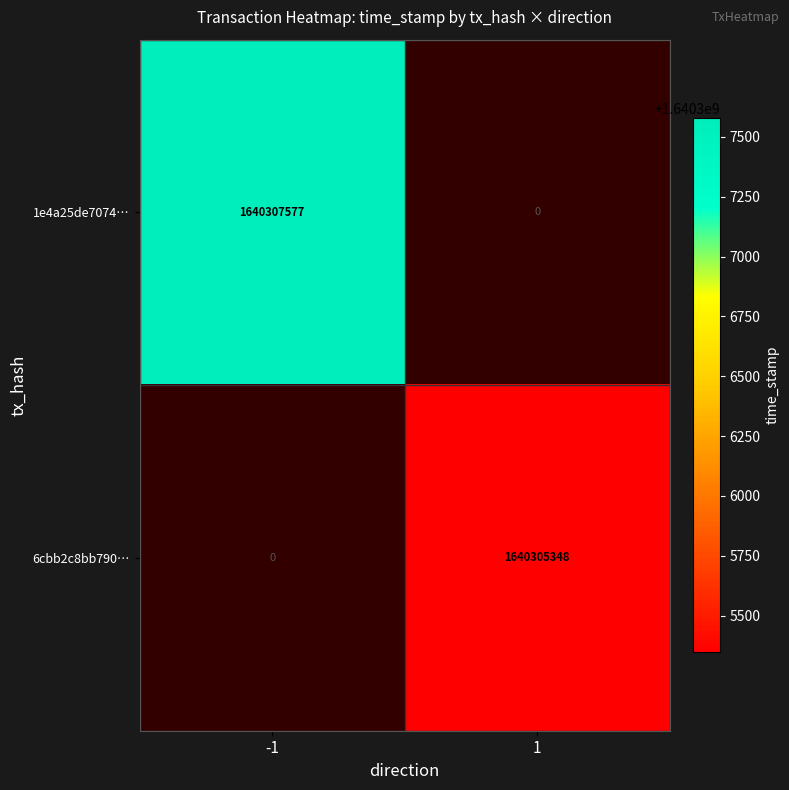

True or false: 1e4a25de7074… has a value of 510799790 at -1.

False